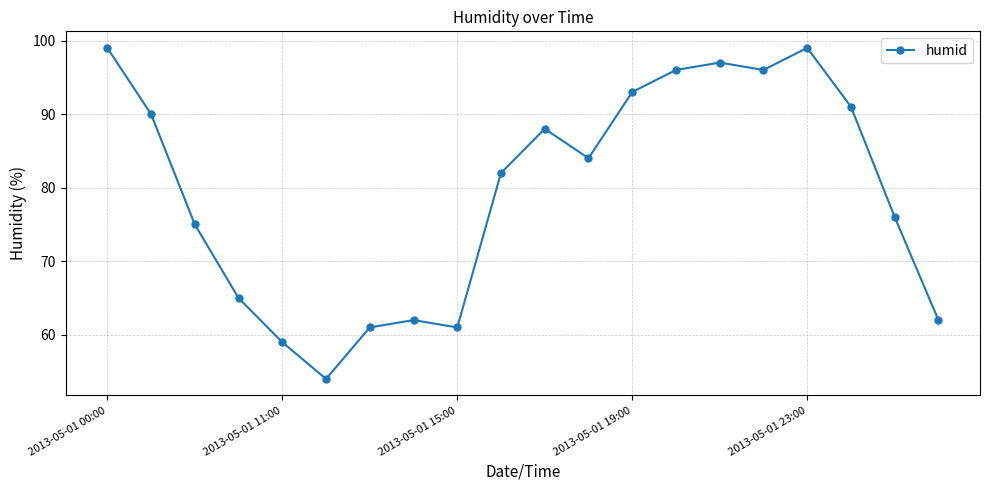

What is the average value?

80